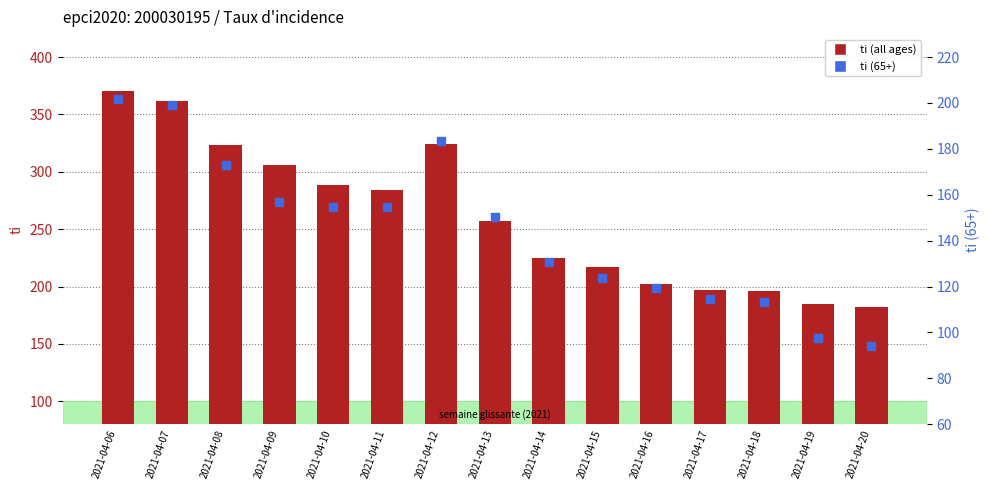

What are all the series names shown in the legend?

ti (all ages), ti (65+)